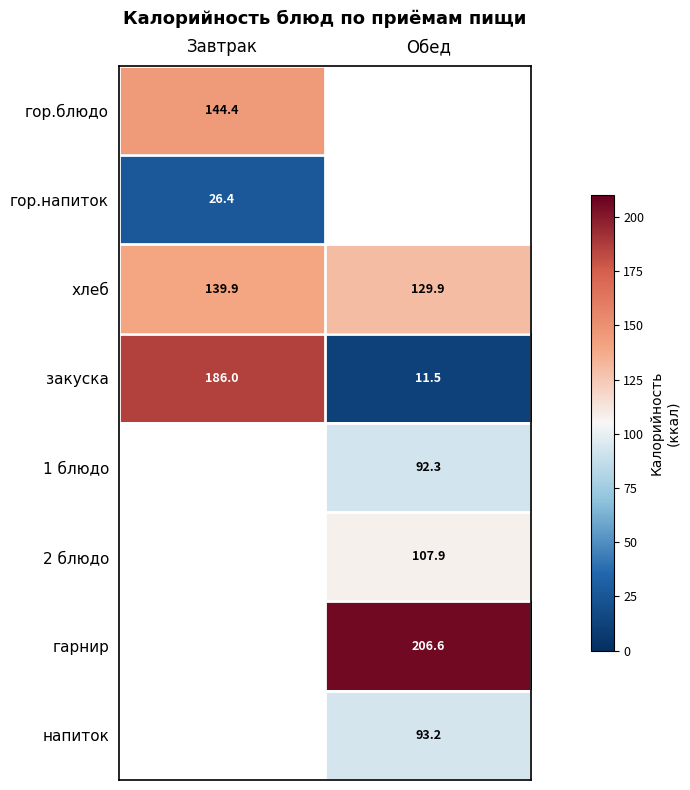

At which label does закуска reach its minimum?

Обед